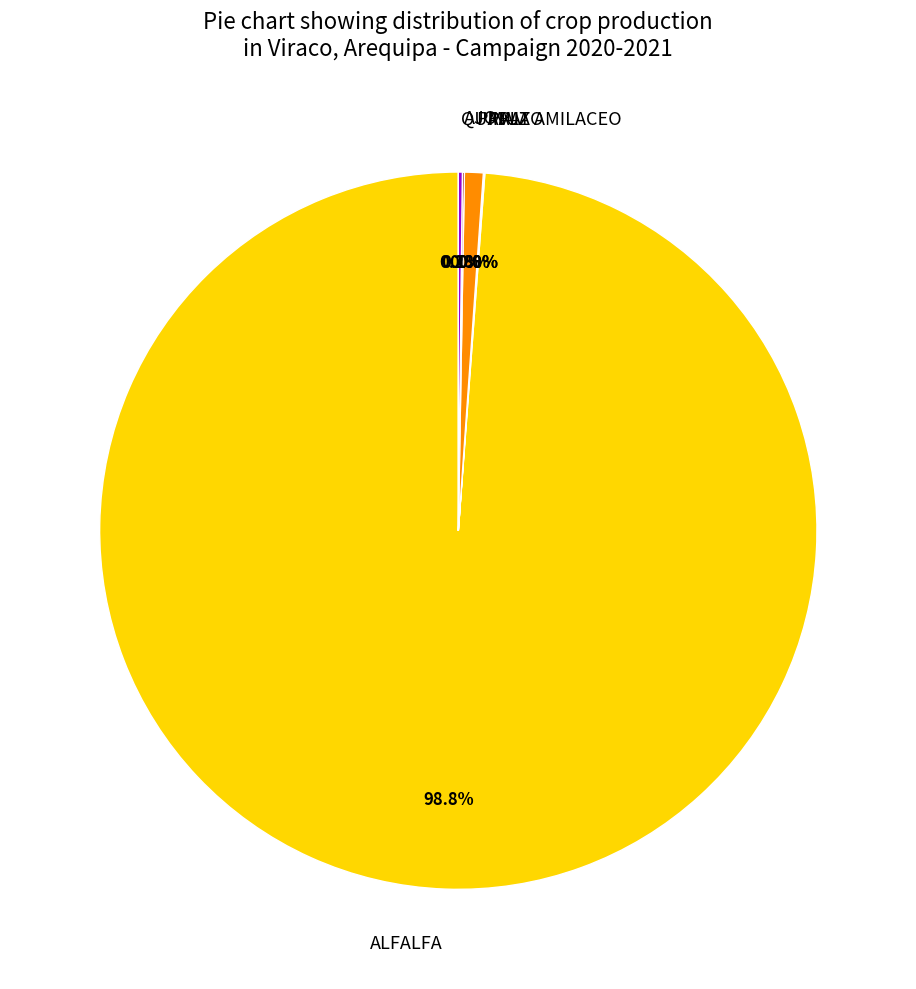

What is the total percentage of PAPA and ALFALFA?

99.7%